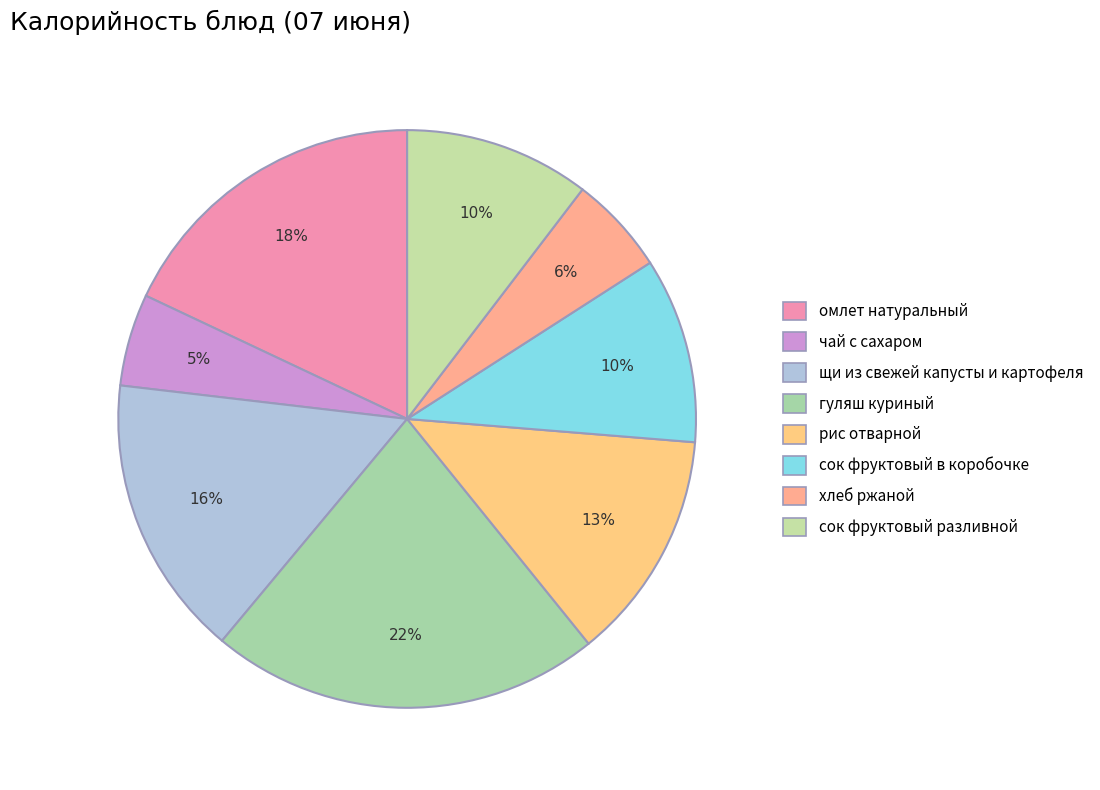

To the nearest percent, what is the combined percentage of хлеб ржаной and щи из свежей капусты и картофеля?

21%